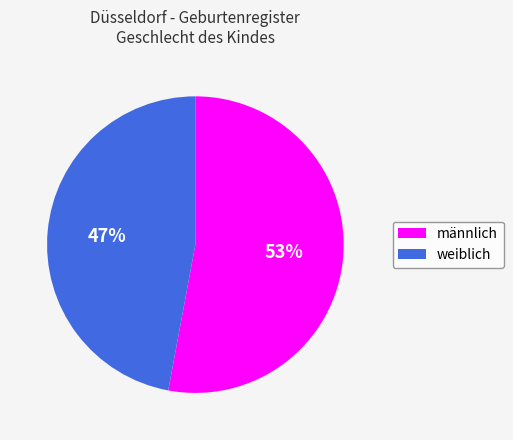

To the nearest percent, what percentage of the pie is männlich?

53%